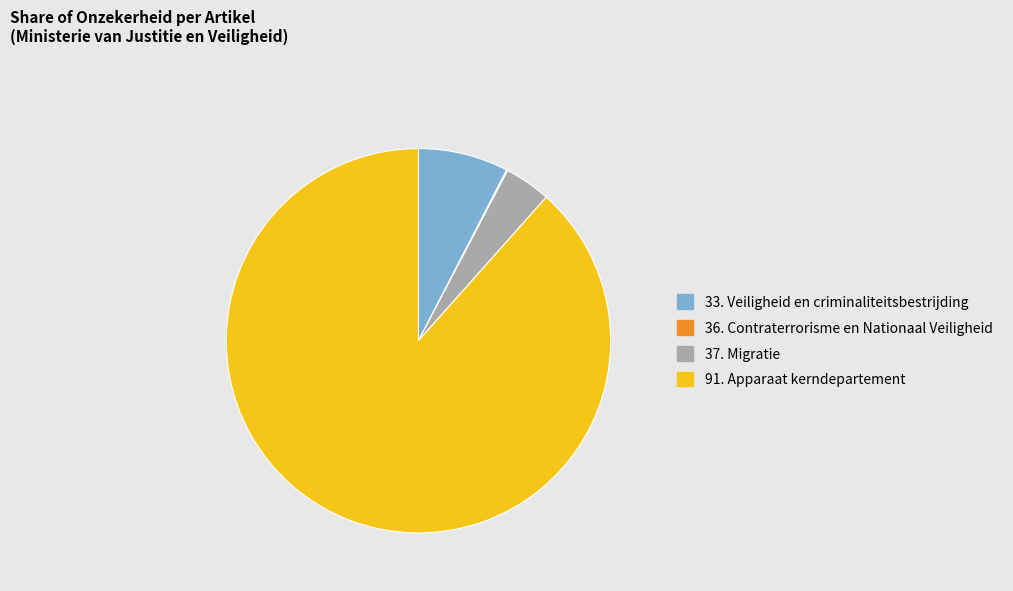

What is the largest slice in the pie chart?

91. Apparaat kerndepartement